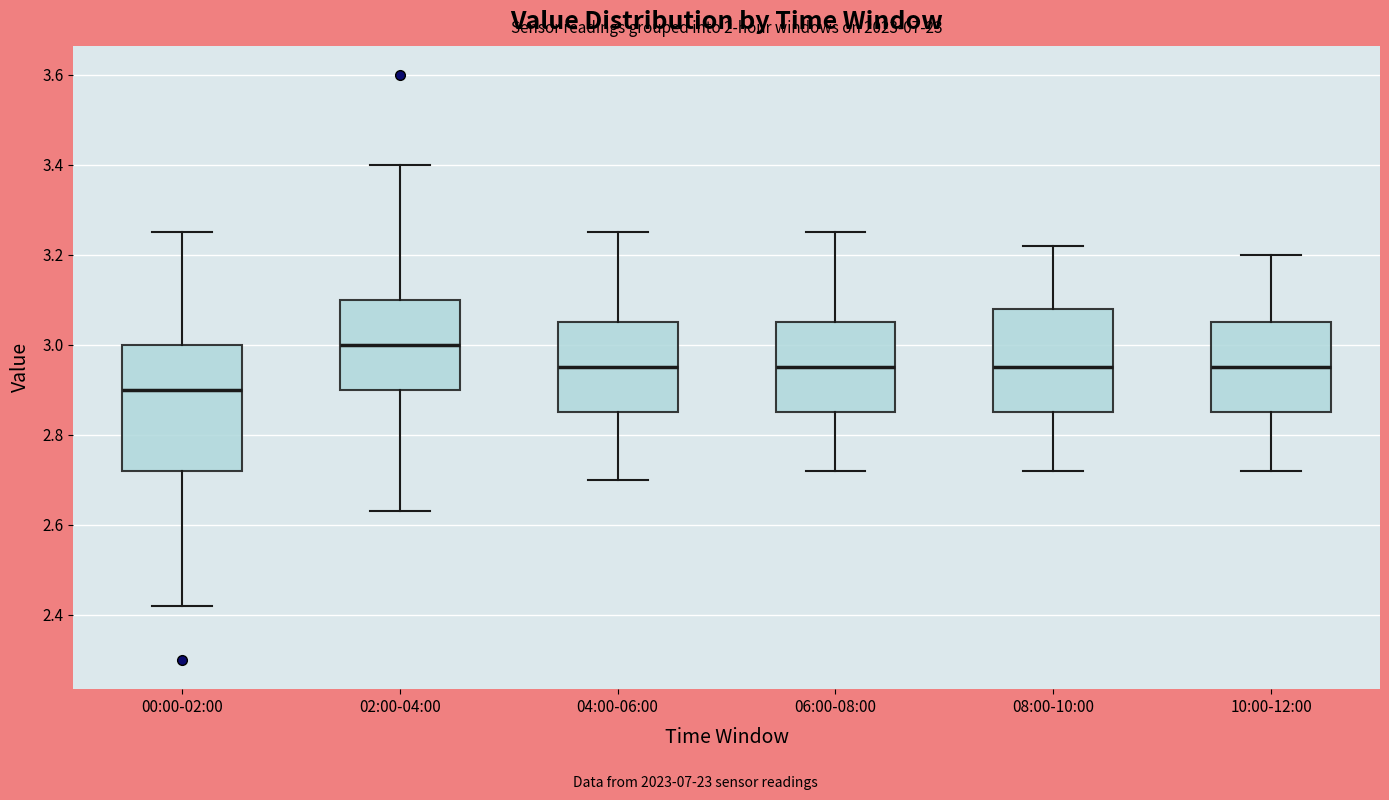

Comparing the boxes themselves (not the whiskers), which one is the tallest?

00:00-02:00